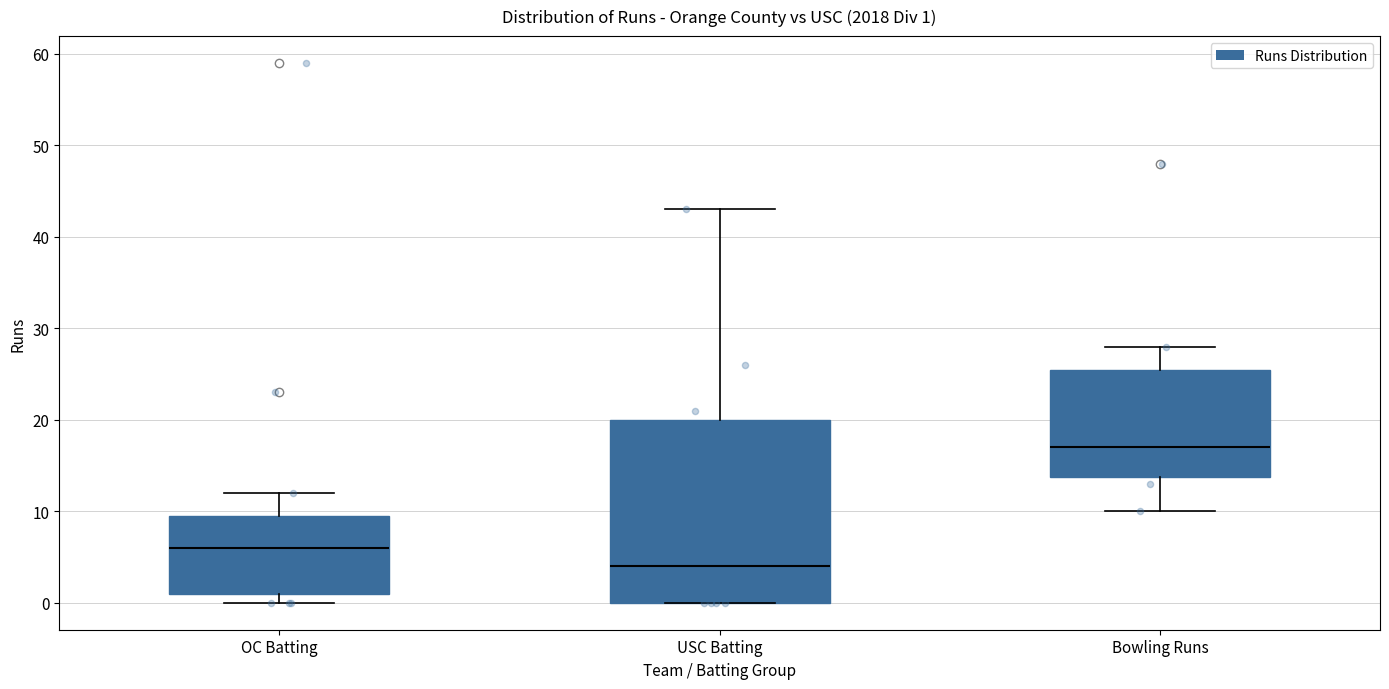

Which box has the highest median line?

Bowling Runs